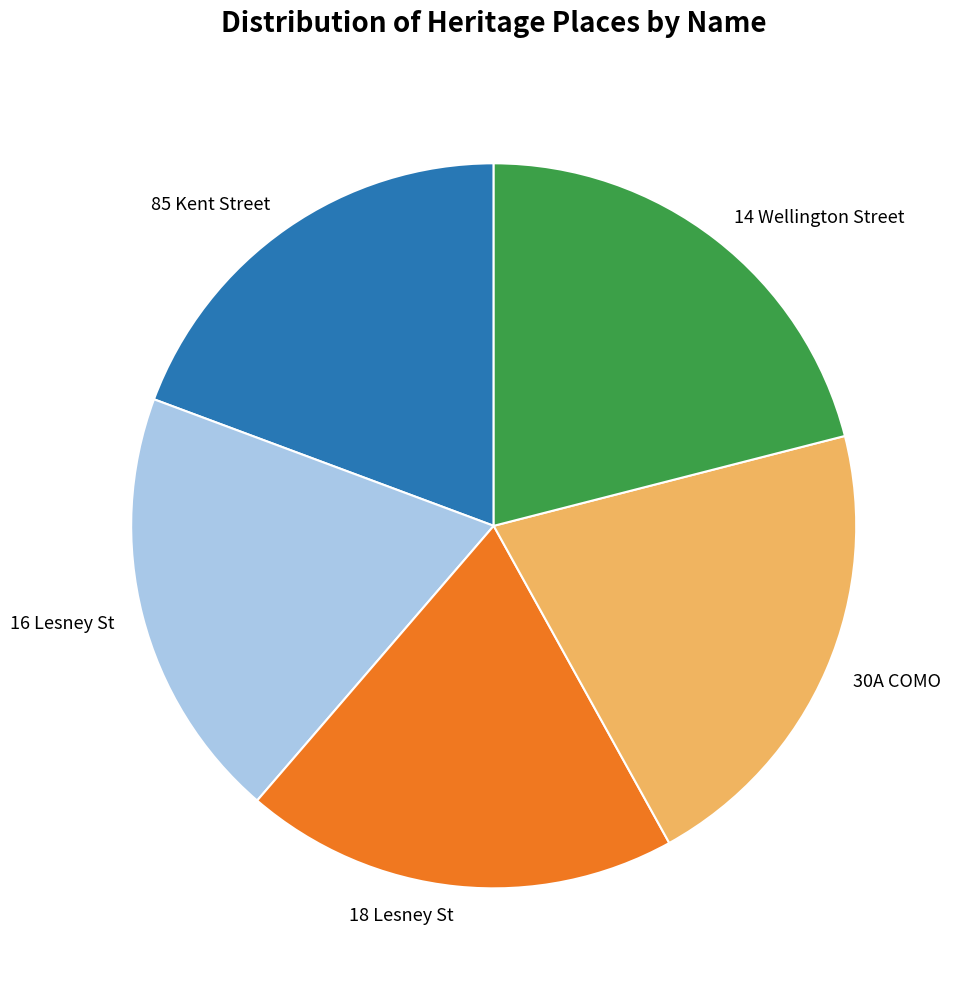

True or false: 18 Lesney St accounts for 19% of the total.

True